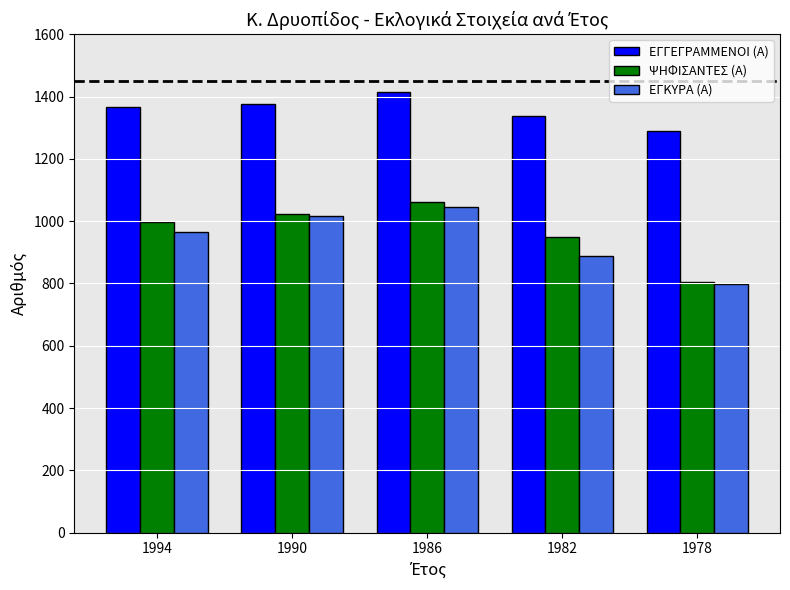

Reading left to right, list all the values displayed in this chart.

ΕΓΓΕΓΡΑΜΜΕΝΟΙ (Α): 1368	1375	1416	1339	1290
ΨΗΦΙΣΑΝΤΕΣ (Α): 998	1023	1062	948	804
ΕΓΚΥΡΑ (Α): 964	1015	1047	889	798